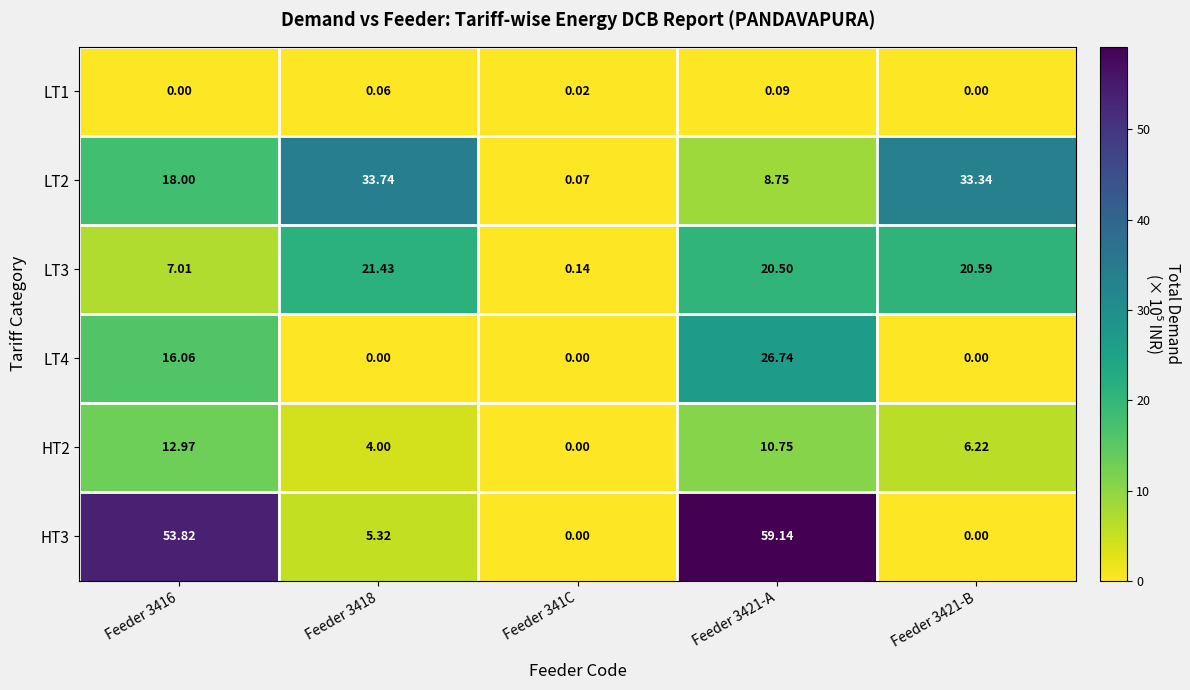

Is the value of LT1 at Feeder 341C greater than the value of HT2 at Feeder 3421-A?

No